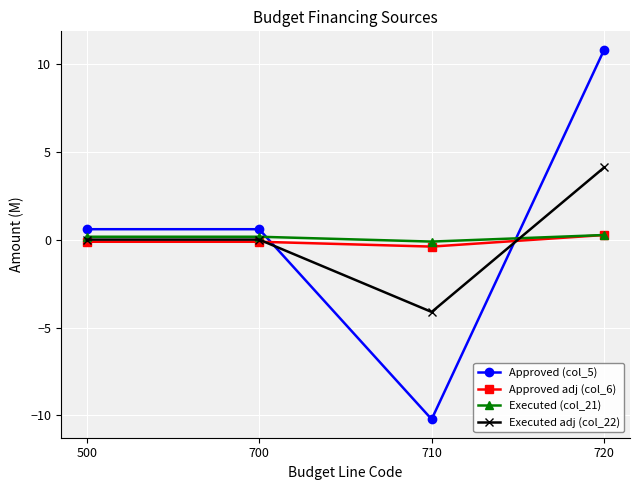

Which label corresponds to the smallest value in the chart?

710